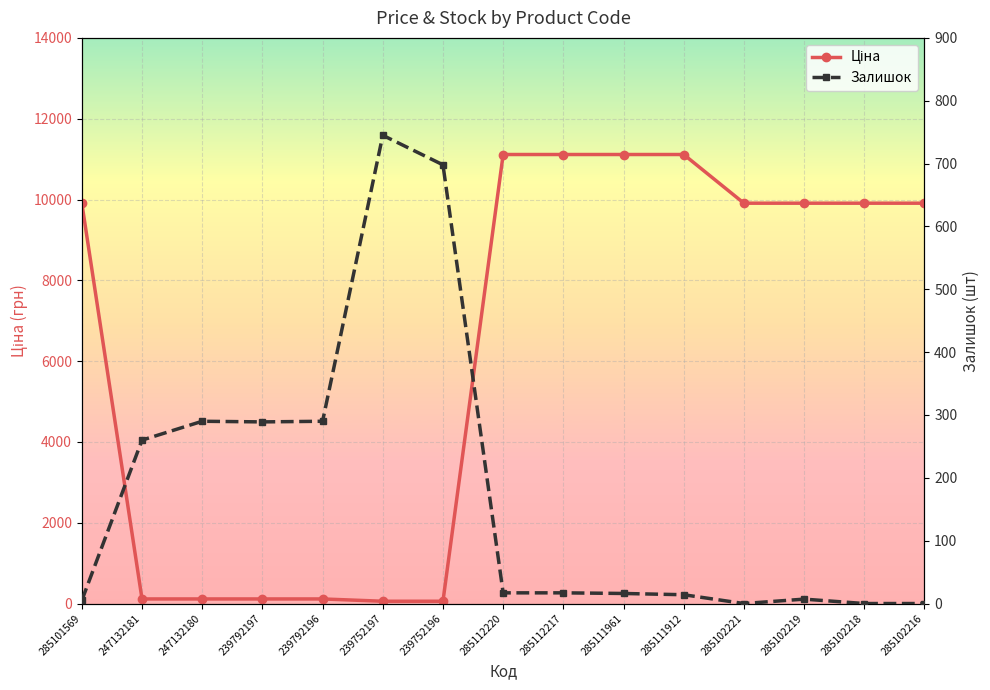

What is the label of the 3rd point from the left?

247132180